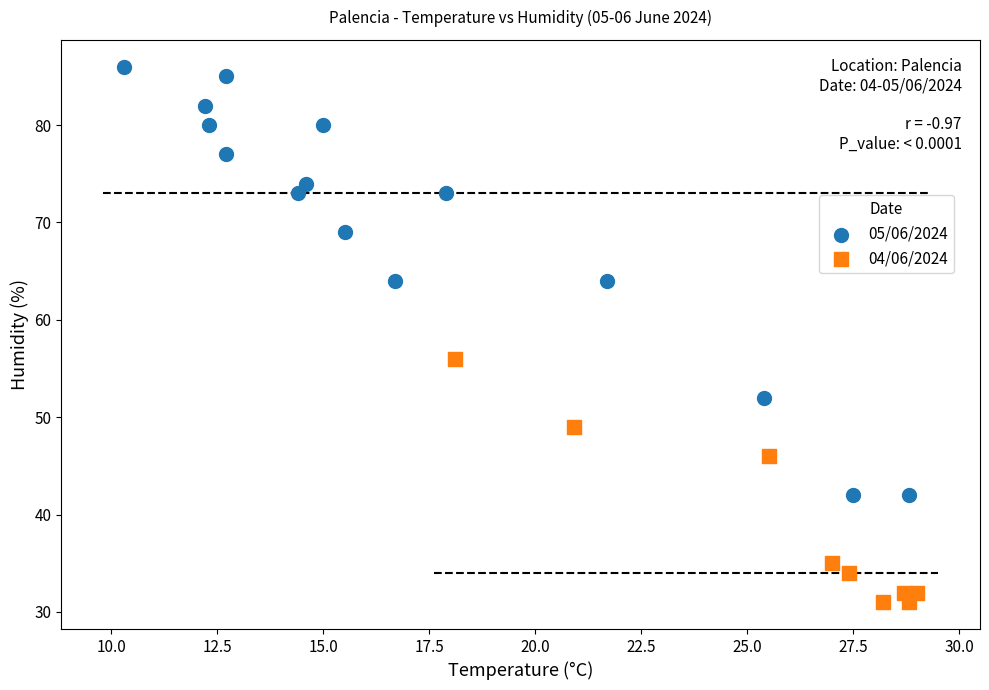

Which series reaches the minimum Y coordinate?

04/06/2024